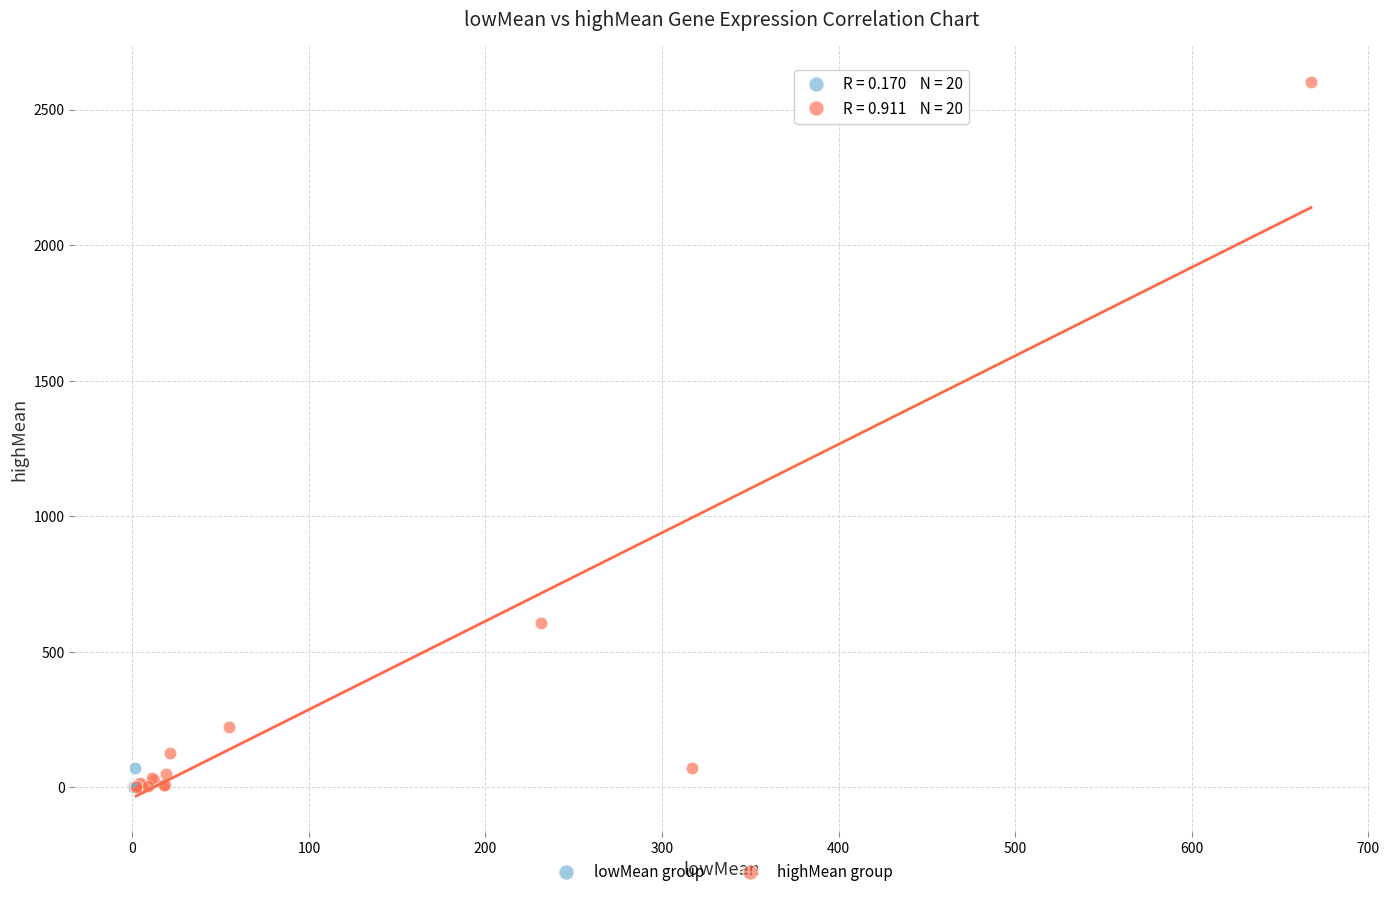

Which series reaches the maximum Y coordinate?

highMean group